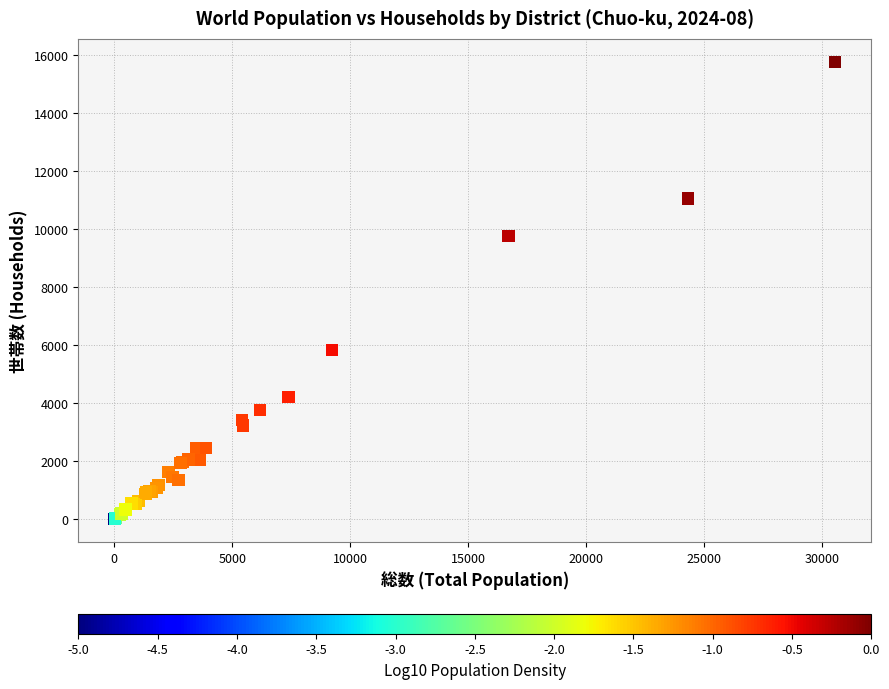

What Y value in the scatter plot is closest to 7881?

9750